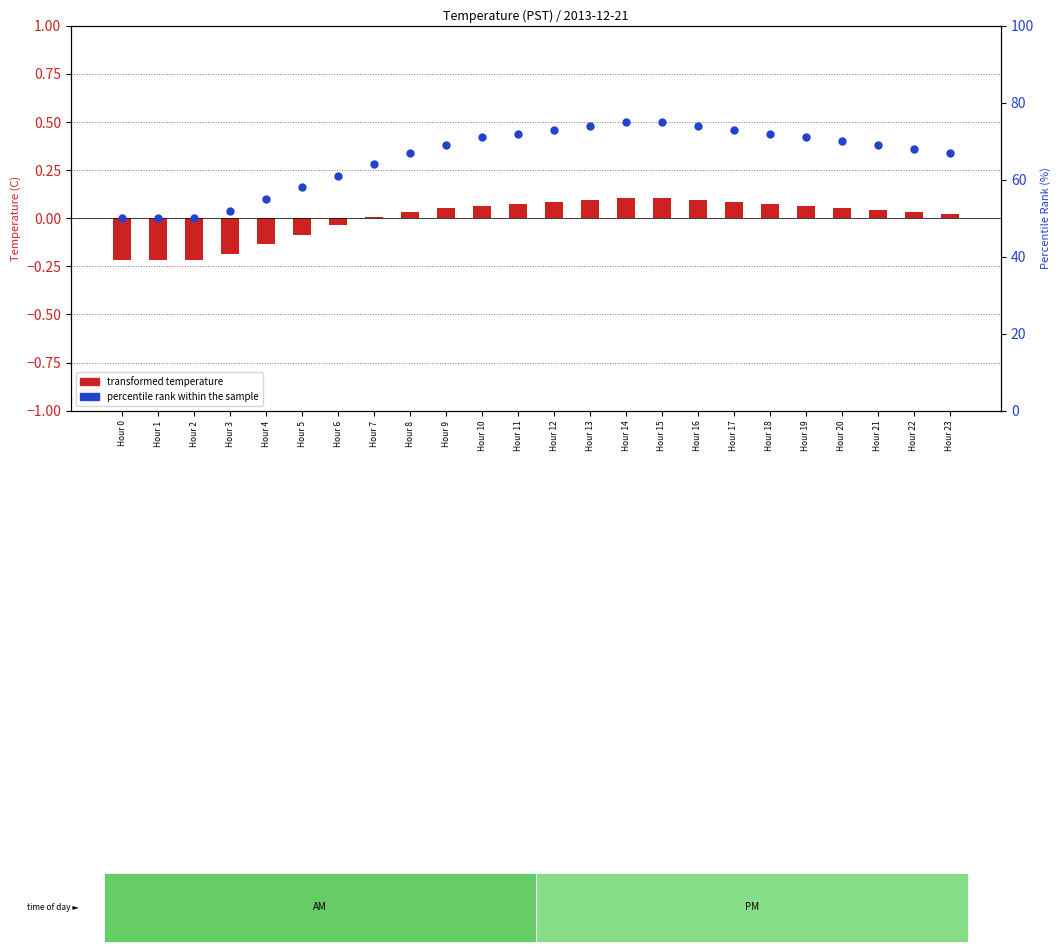

Which series has the widest spread of Y values?

percentile rank within the sample